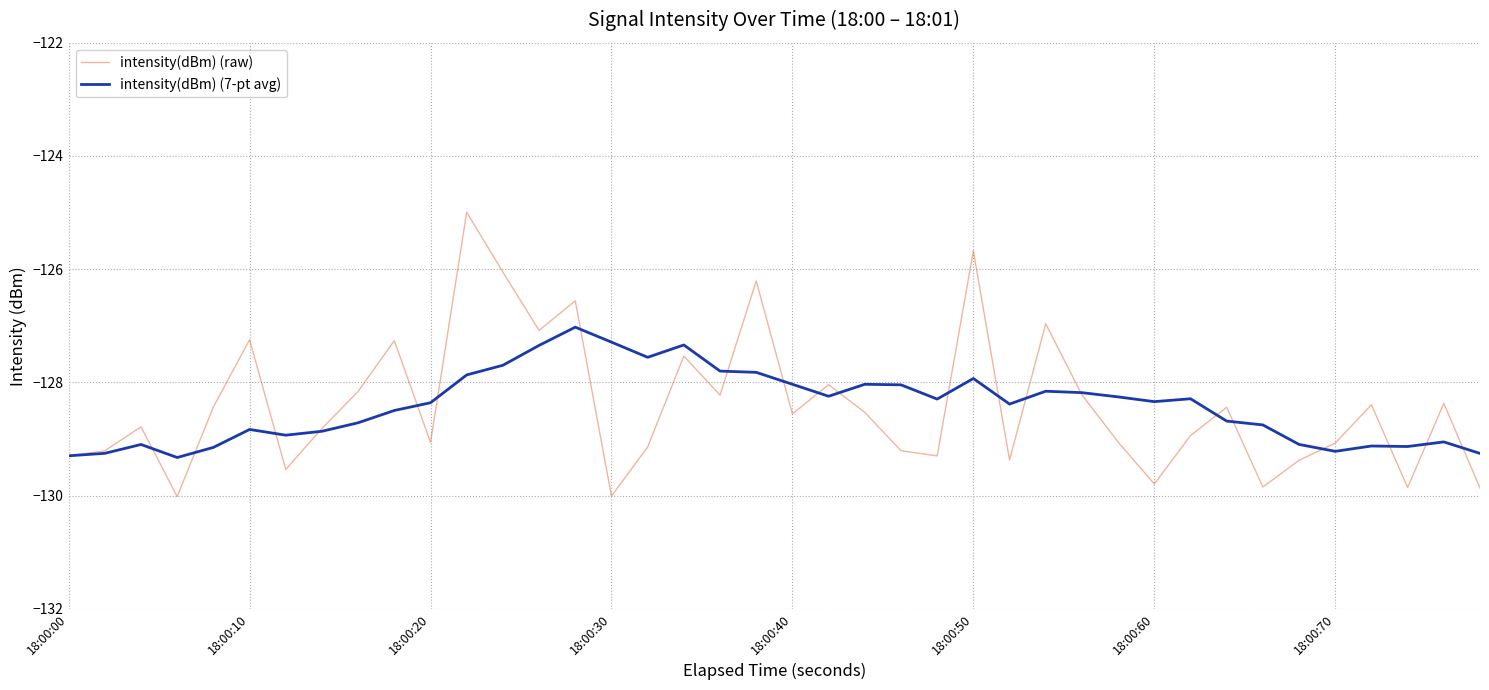

In intensity(dBm) (raw), how many points are lower than both neighbors (excluding endpoints)?

12